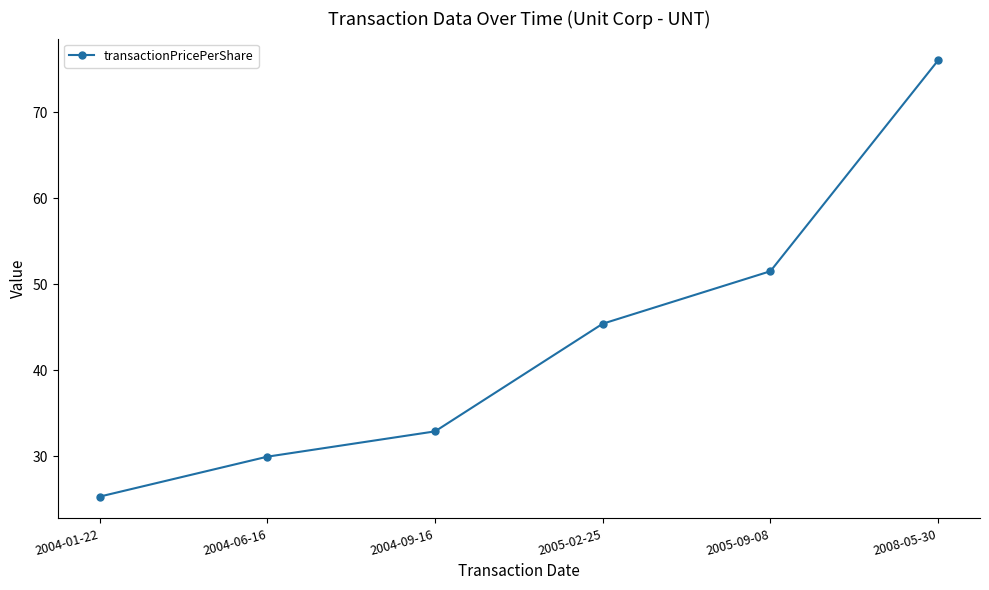

What position from the left is 2004-09-16?

3